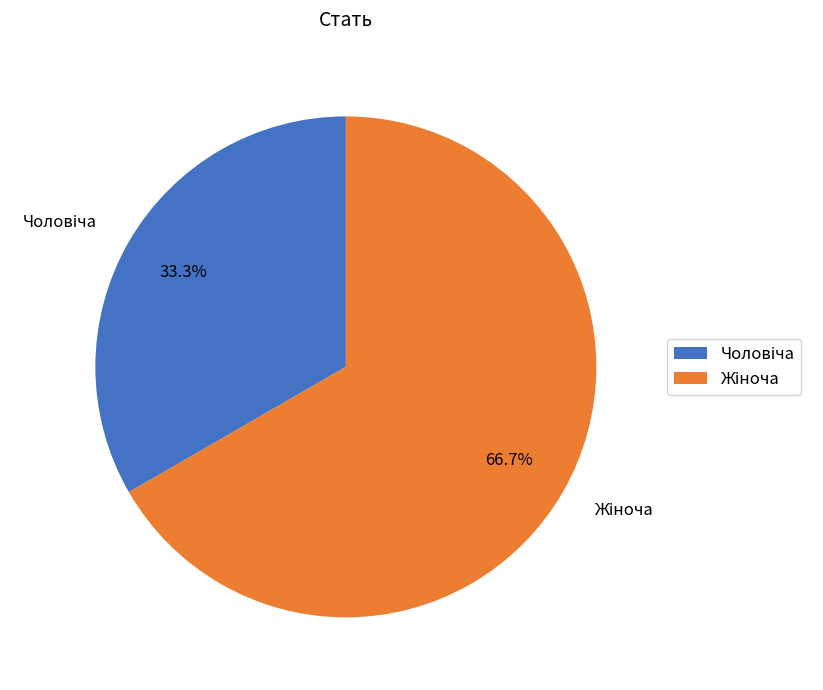

Count the number of slices in the pie.

2